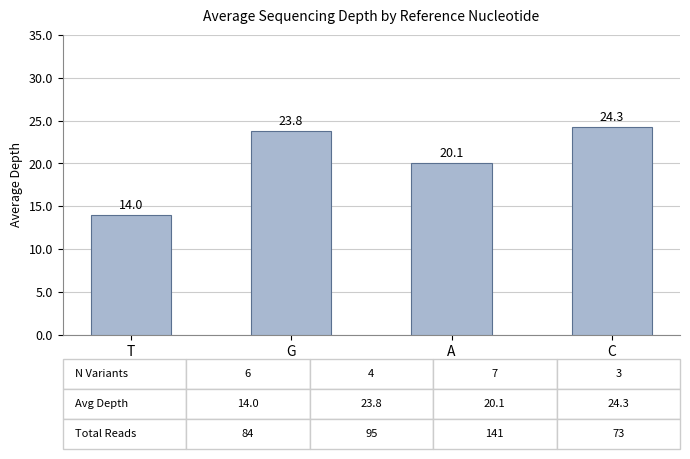

List the labels in order of value, smallest first.

T, A, G, C